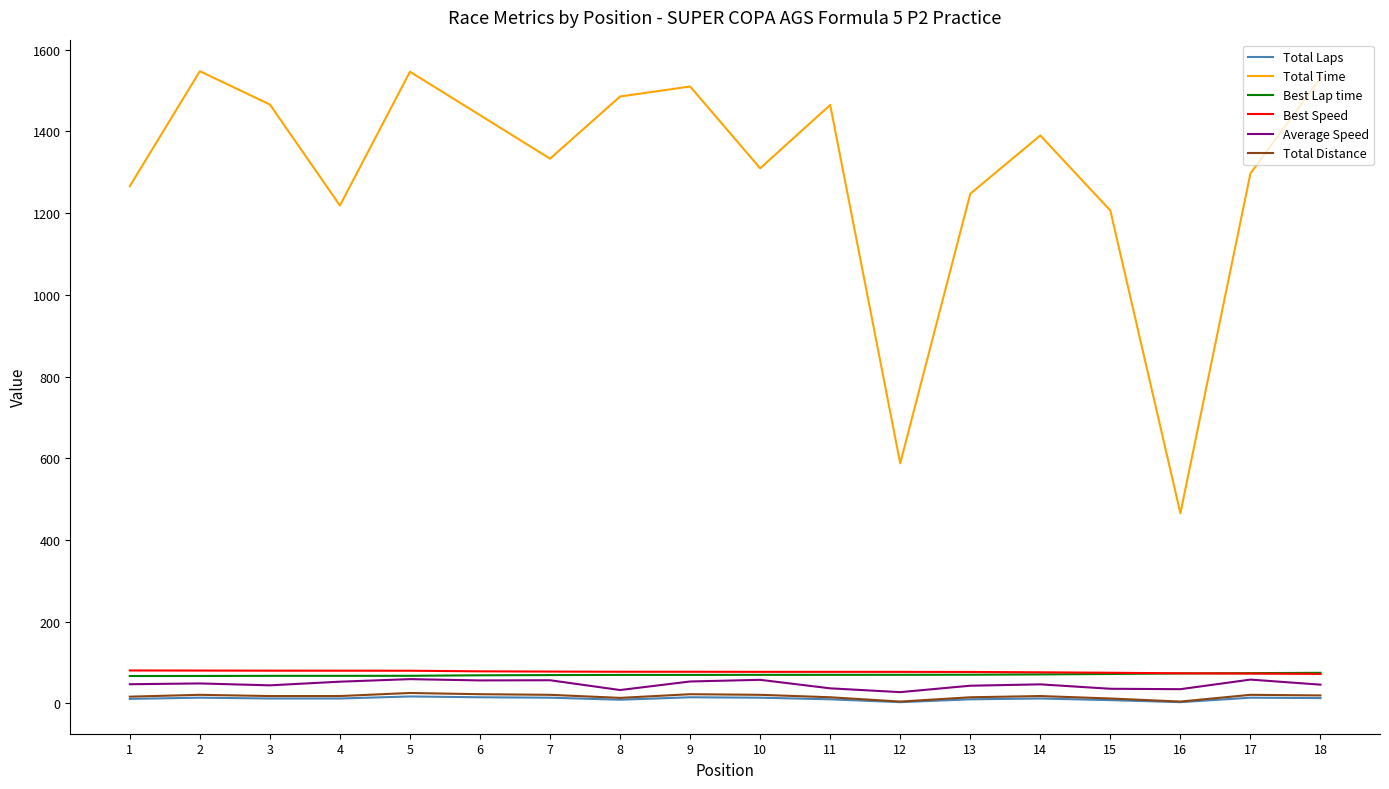

At how many categories does at least one series exceed 25?

18